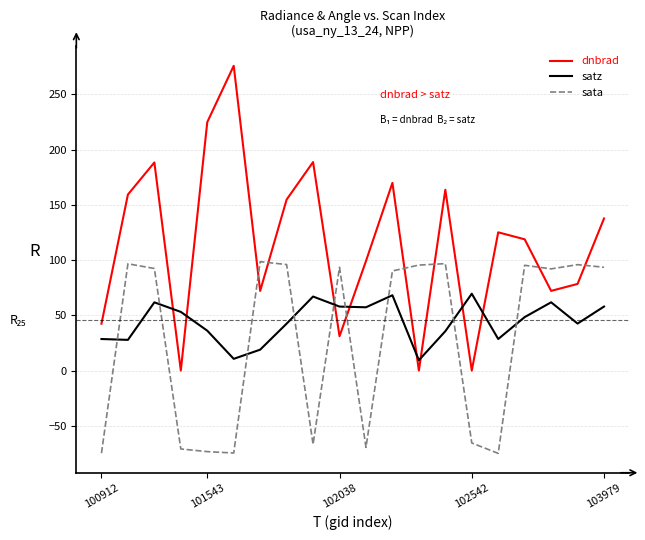

Rank the series by their average value, from highest to lowest.

dnbrad, satz, sata